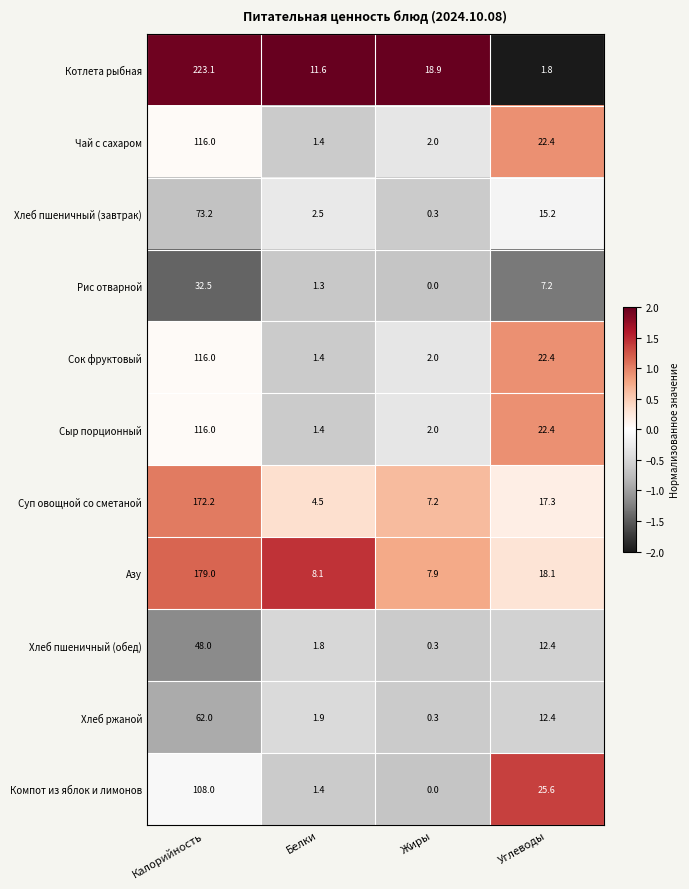

Which series changed the most between Жиры and Углеводы?

Компот из яблок и лимонов